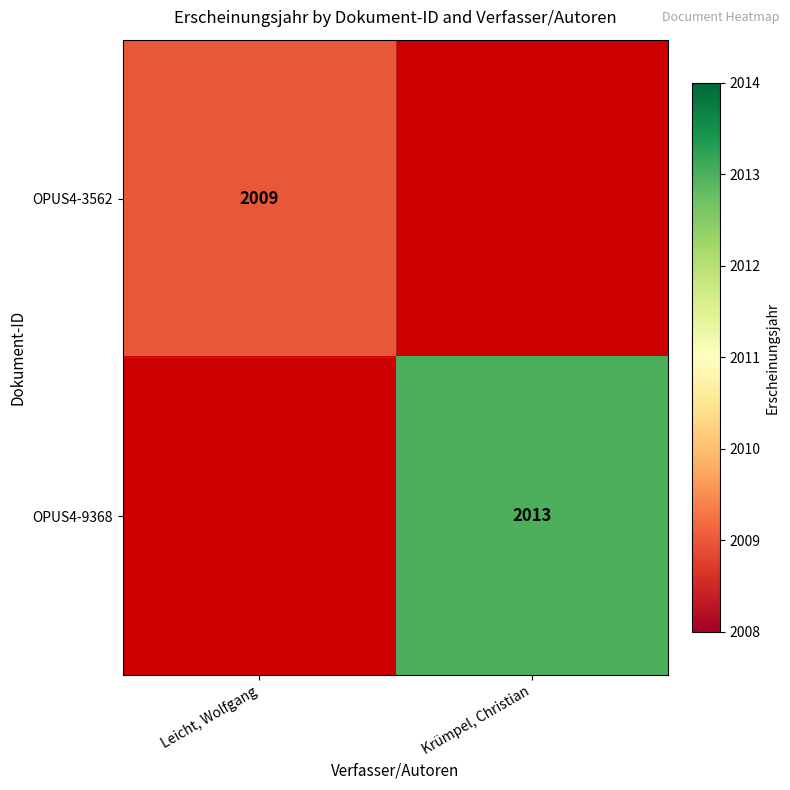

Is the value of OPUS4-3562 at Leicht, Wolfgang greater than the value of OPUS4-9368 at Krümpel, Christian?

No